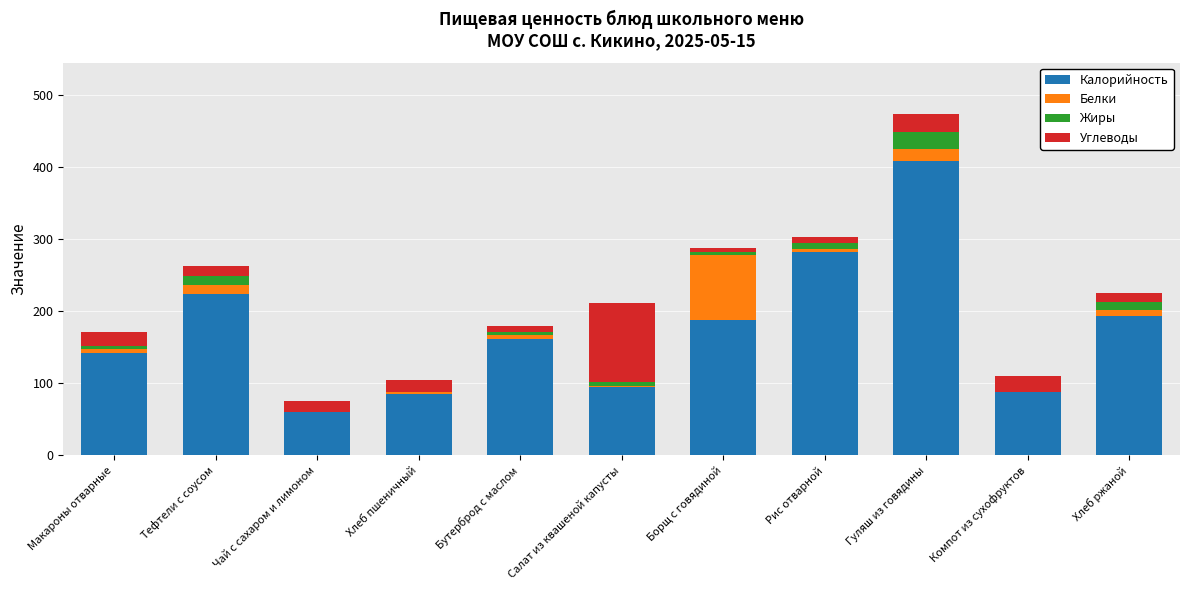

At which category is the sum across all series the highest?

Гуляш из говядины